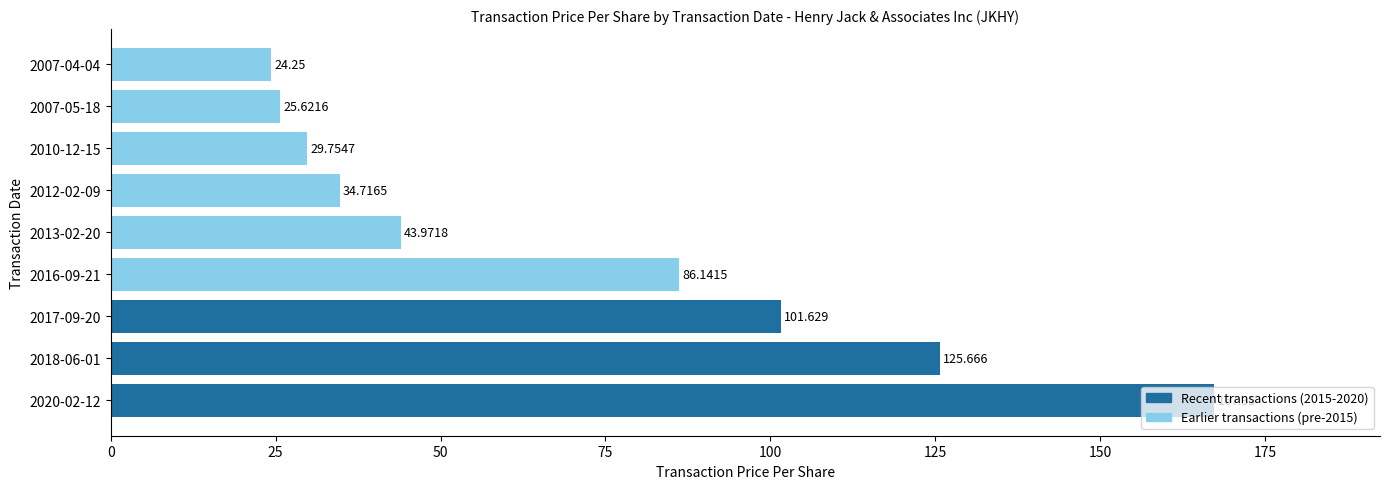

Rank the categories by value from highest to lowest.

2020-02-12, 2018-06-01, 2017-09-20, 2016-09-21, 2013-02-20, 2012-02-09, 2010-12-15, 2007-05-18, 2007-04-04